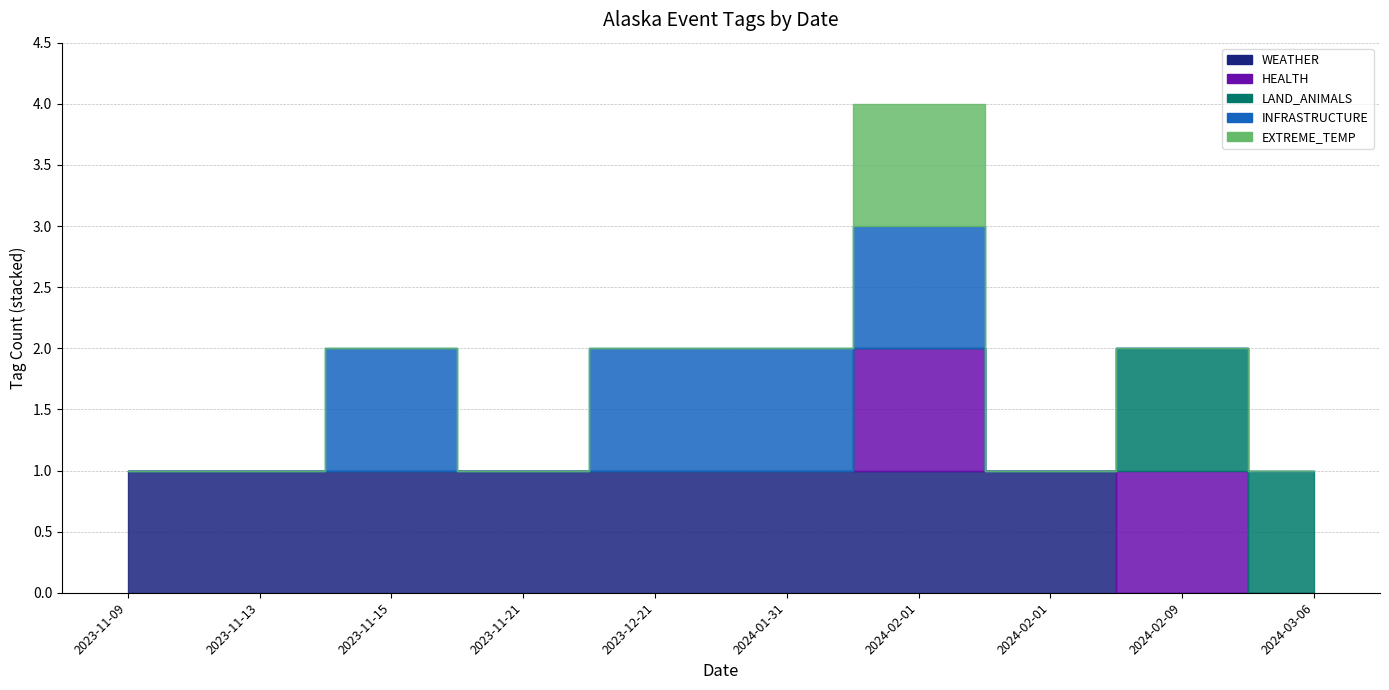

Which has a higher value, 2023-11-13 or 2023-11-21?

2023-11-13